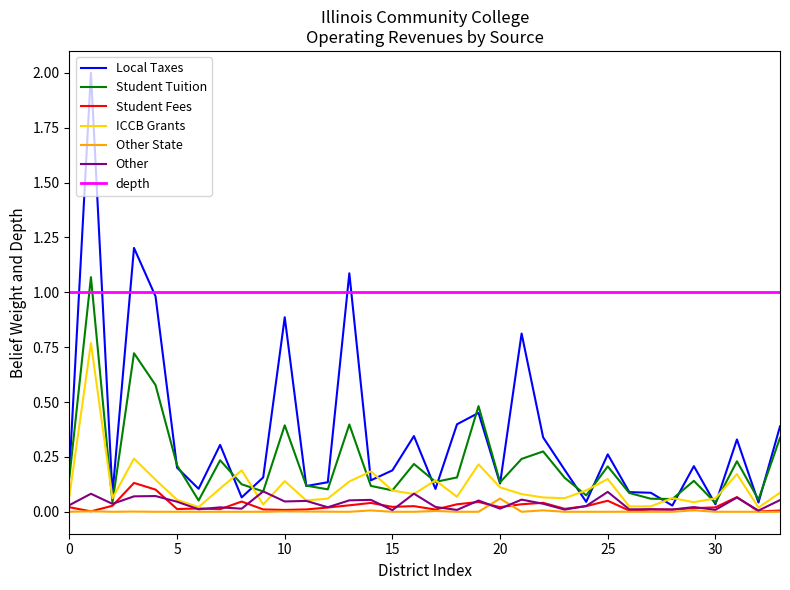

In Other State, how many points are higher than both neighbors (excluding endpoints)?

10